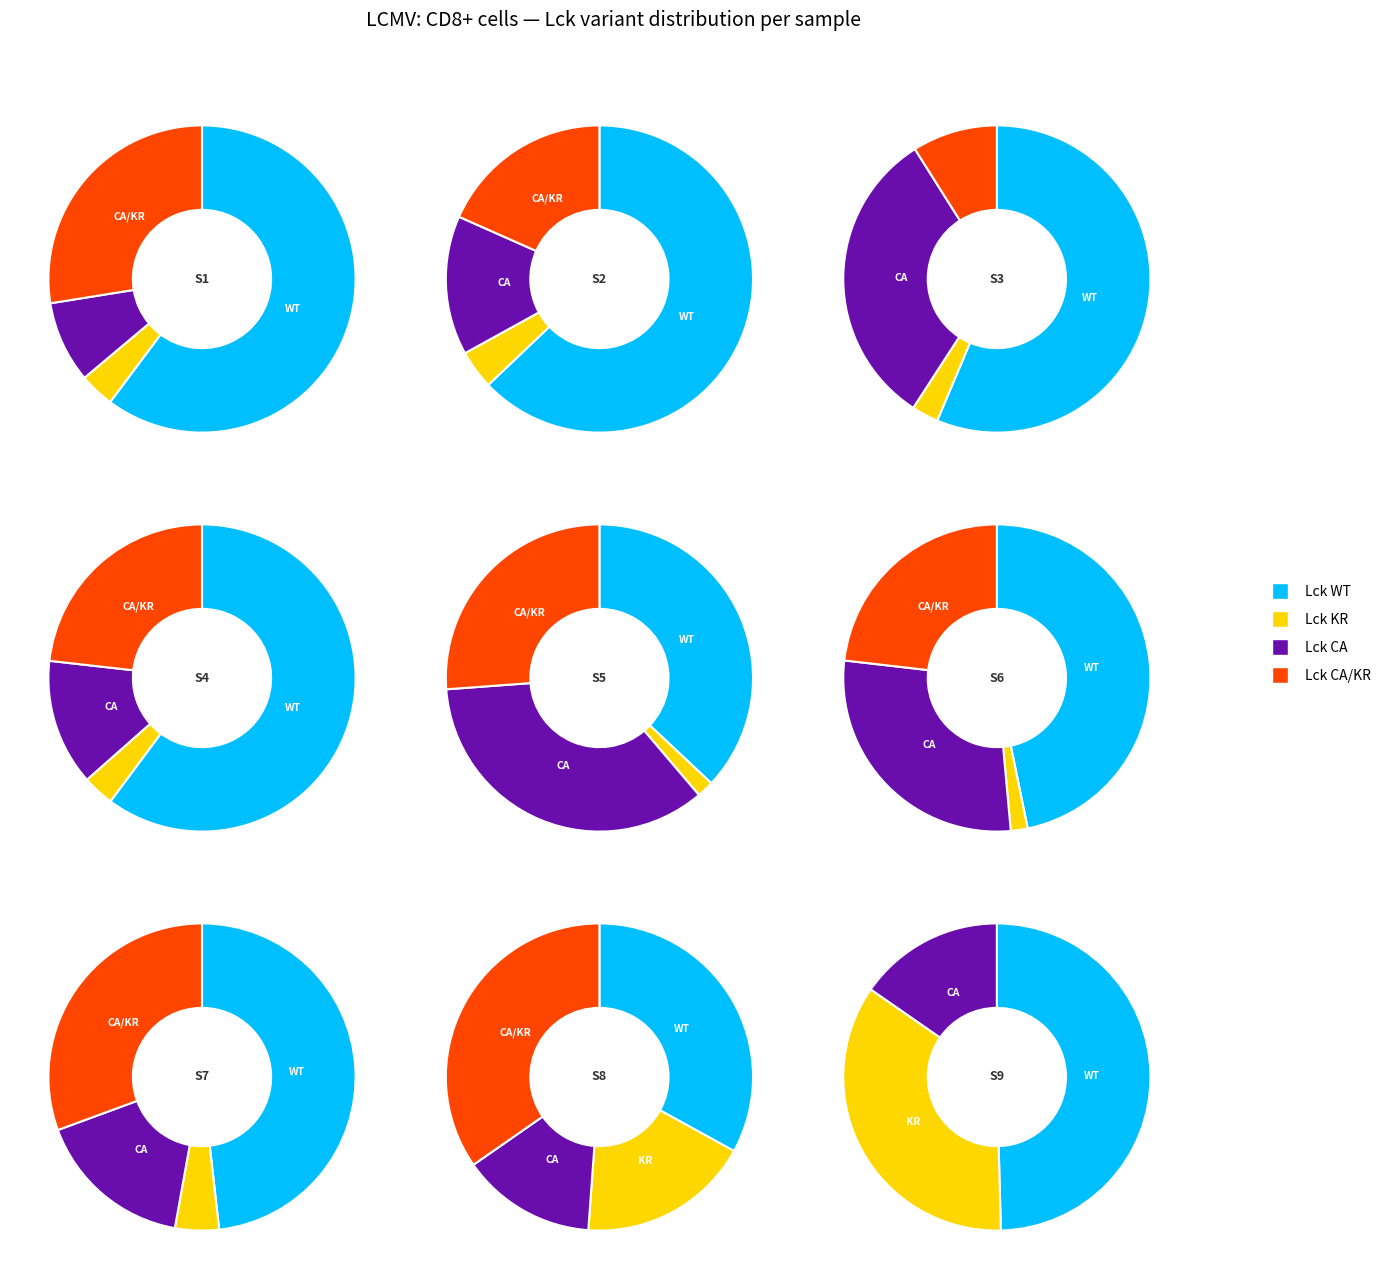

Combined, do Sample 2 and Sample 9 account for over 50%?

No